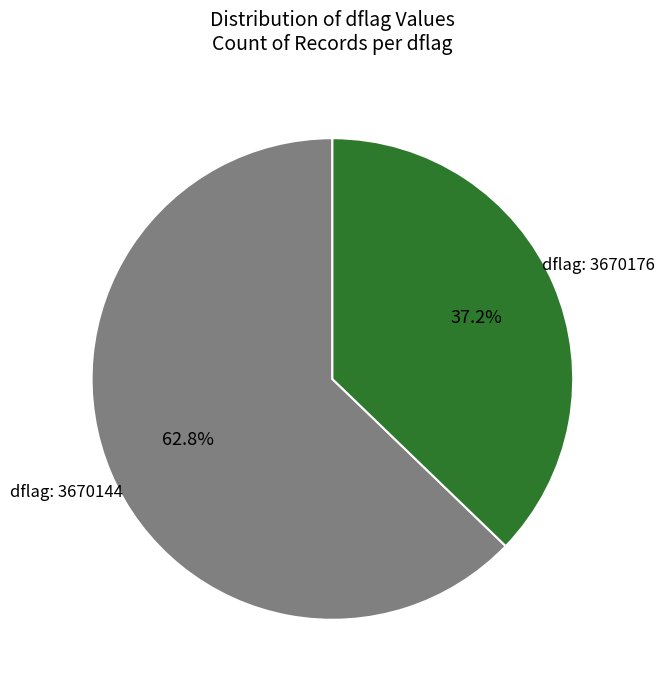

Do dflag: 3670176 and dflag: 3670144 together represent more than half of the pie?

Yes